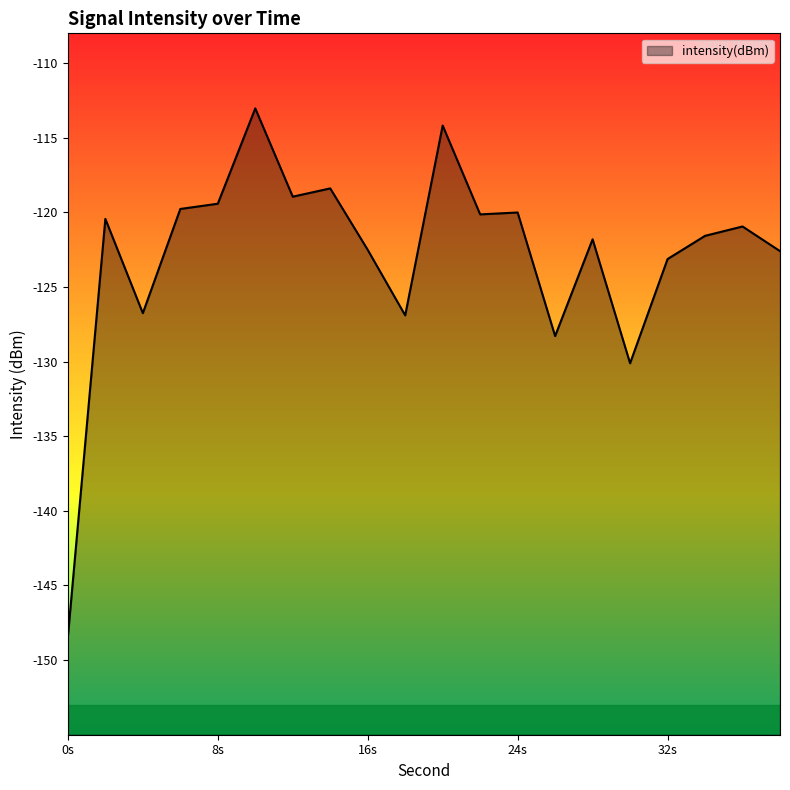

At which category does the chart reach its minimum across all series?

0s